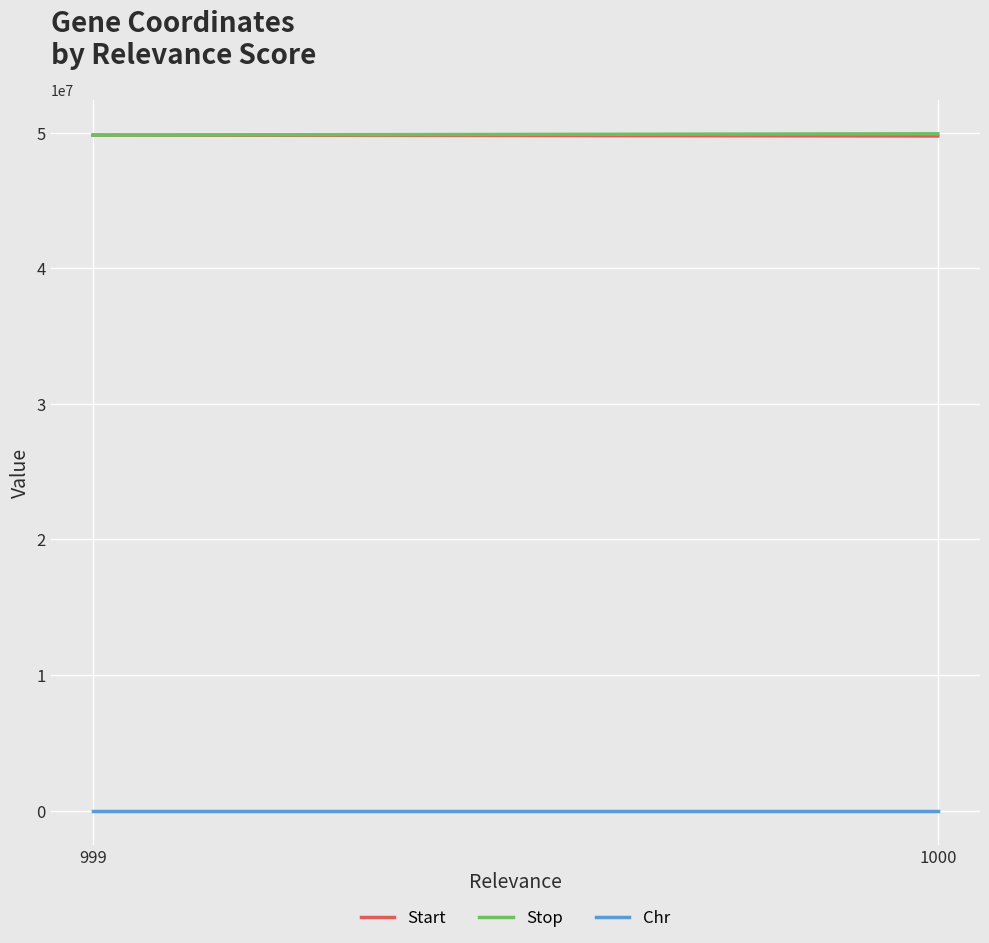

Which series has the widest spread of values?

Stop